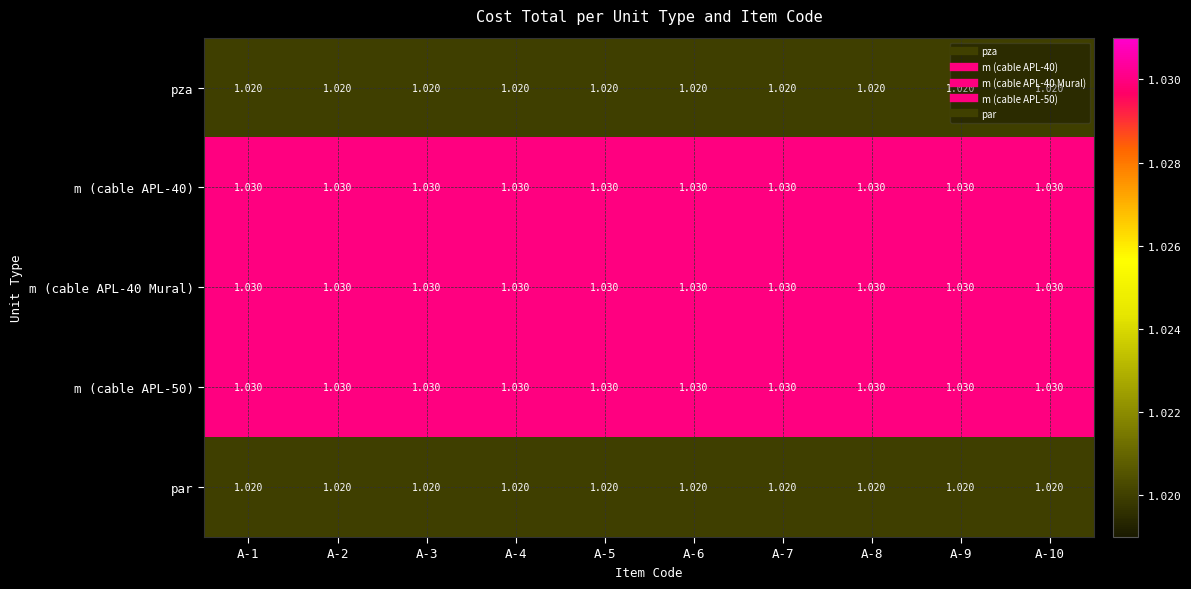

Is the value of m (cable APL-40 Mural) at A-6 greater than the value of pza at A-4?

Yes